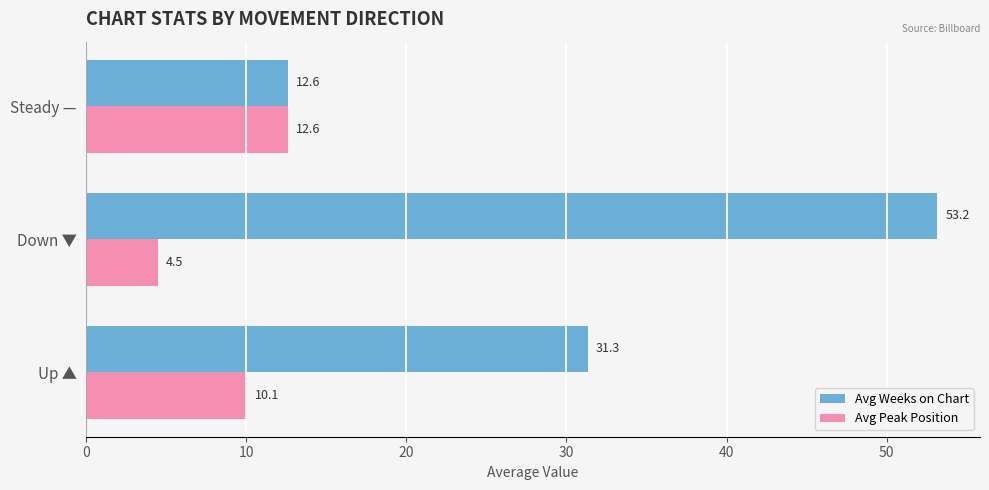

Which label corresponds to the smallest value in the chart?

Down ▼